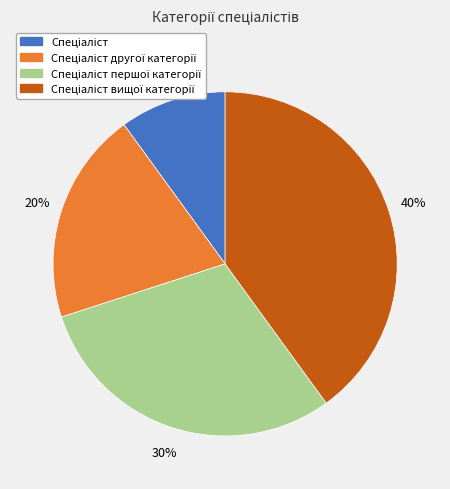

To the nearest percent, what is the average slice percentage?

25%